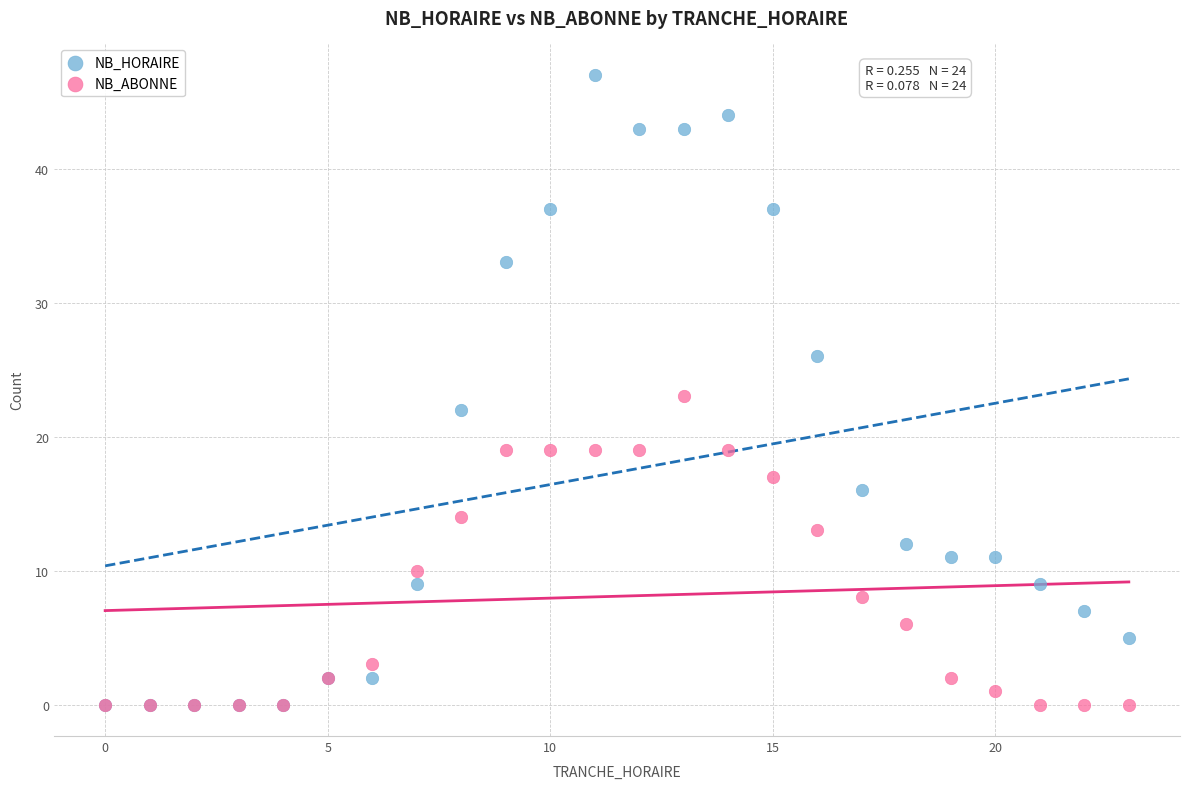

What are all the series names shown in the legend?

NB_HORAIRE, NB_ABONNE